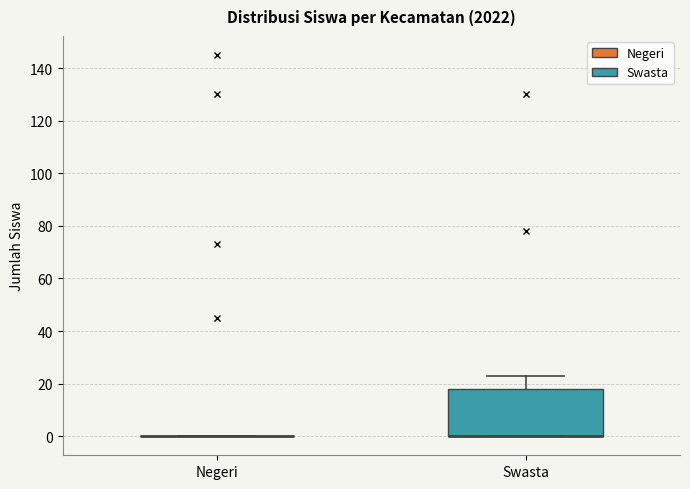

Reading left to right, read every box against the y-axis: the position of its median line, the range the box covers, and the ends of its whiskers. The values are not printed on the chart, so give them approximately, as read against the axis.

Negeri: box collapsed to a line at 0, whiskers 0 to 0
Swasta: median 0 (drawn on the box's lower edge), box 0 to 18, whiskers 0 to 24